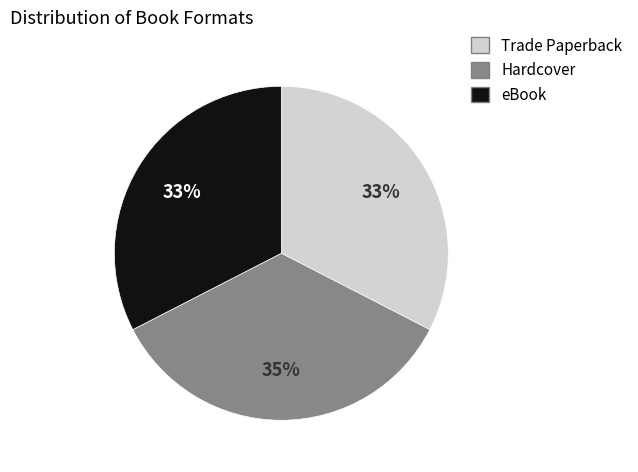

What is the largest slice in the pie chart?

Hardcover